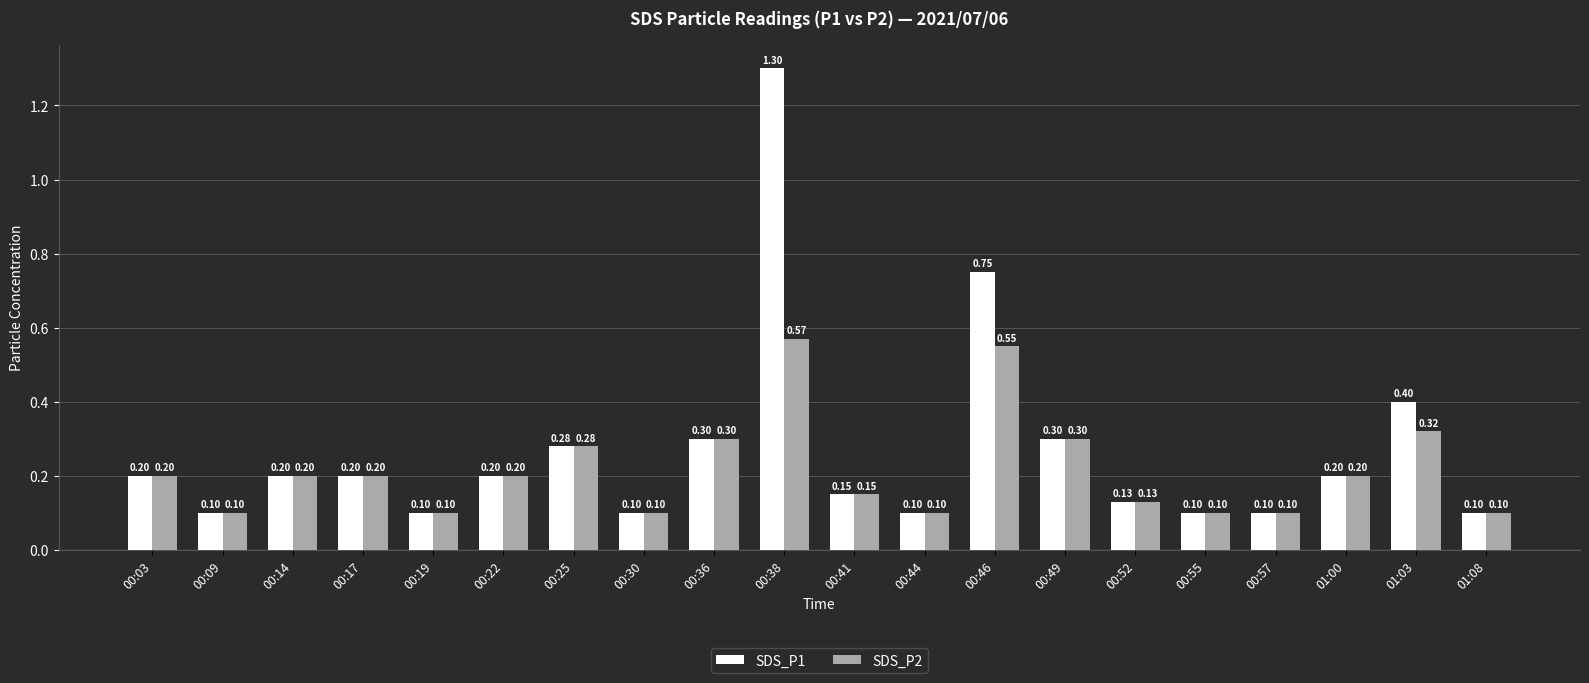

True or false: SDS_P2 has a value of 0.2 at 00:44.

False